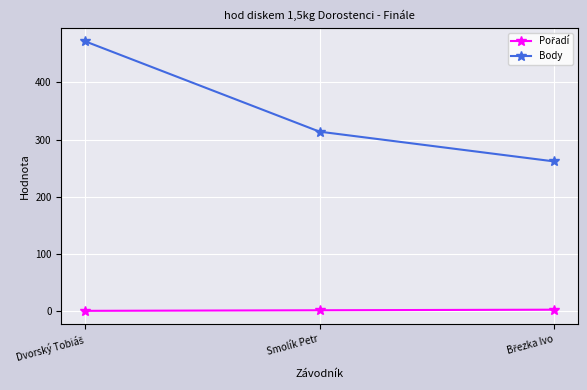

How many data points in Body are less than 314?

1